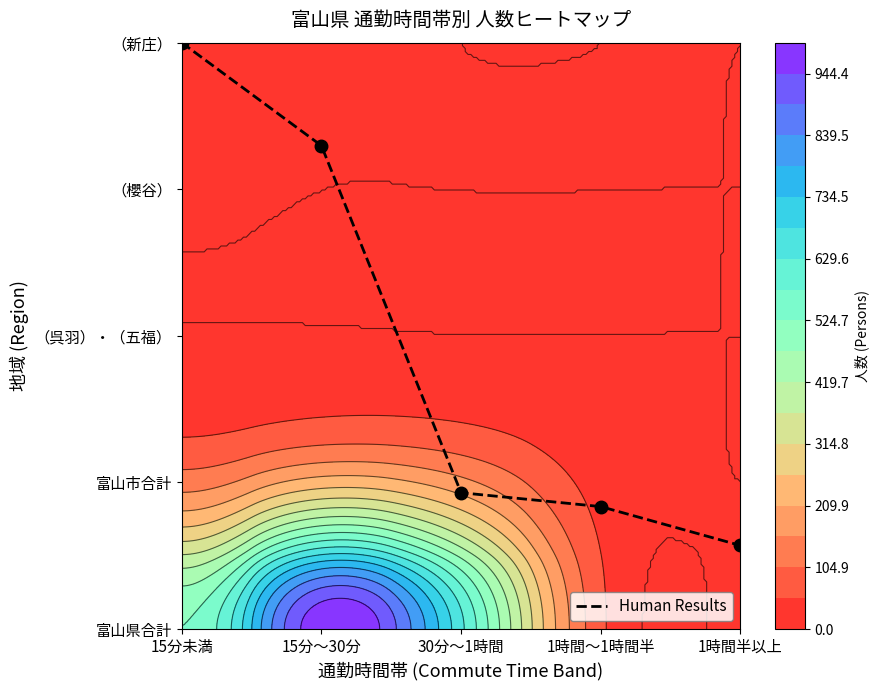

List the labels in order of value, smallest first.

1時間半以上, 1時間～1時間半, 30分～1時間, 15分～30分, 15分未満